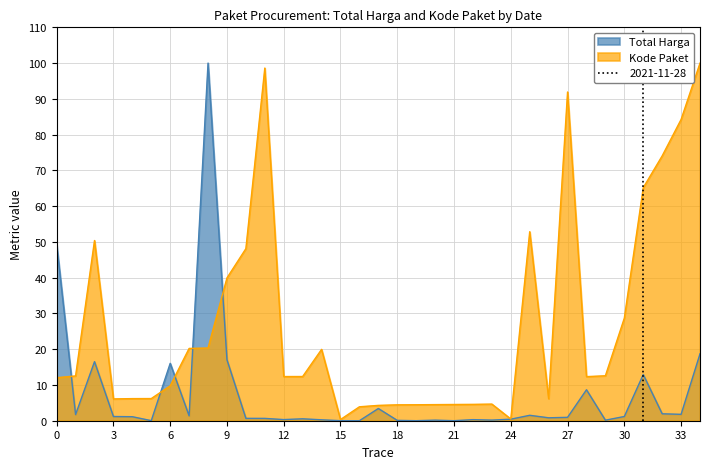

What is the difference between the second highest and minimum values in the Kode Paket series?

98.3